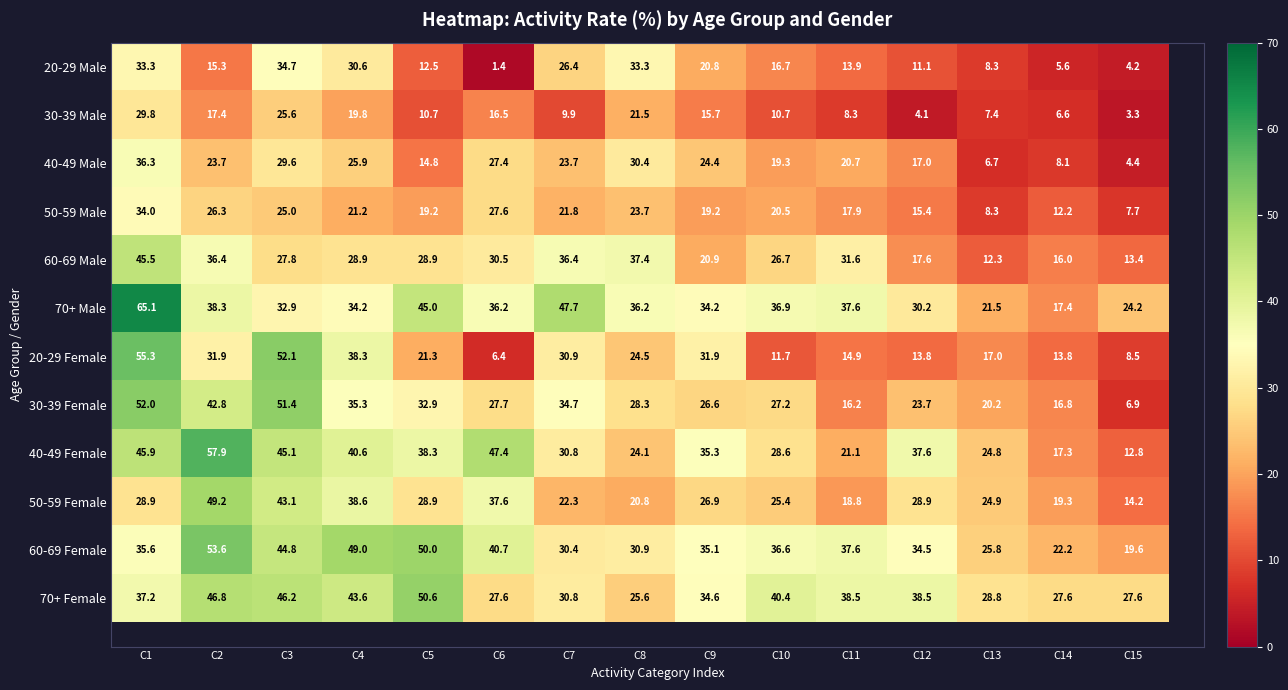

What is the smallest value displayed?

1.4